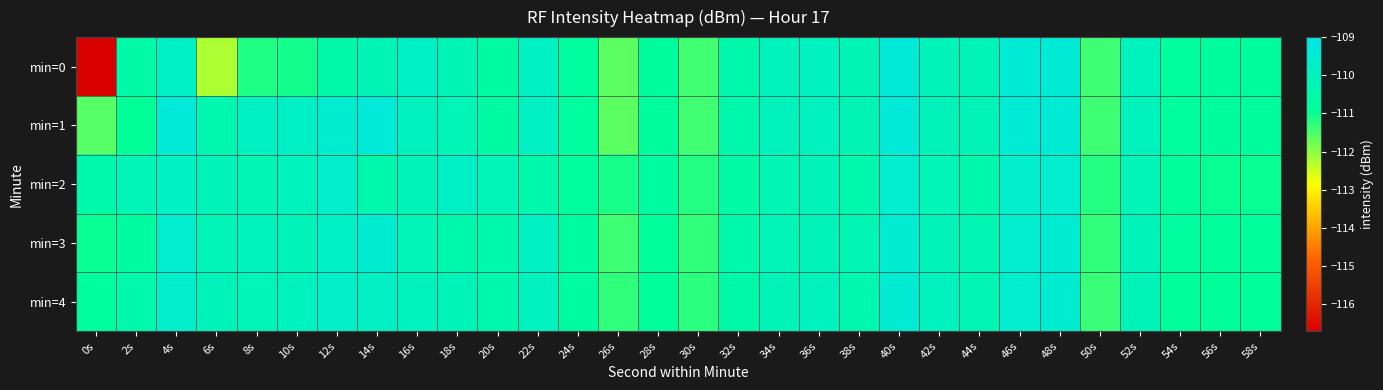

Between 26s and 38s, which is larger?

38s